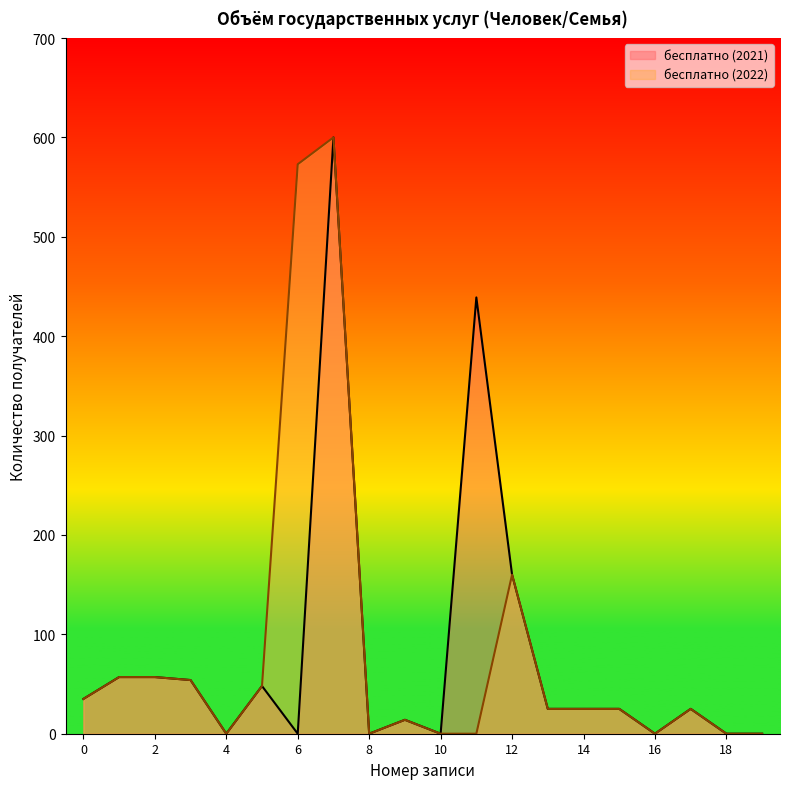

Which category has the highest value in the бесплатно (2022) series?

7